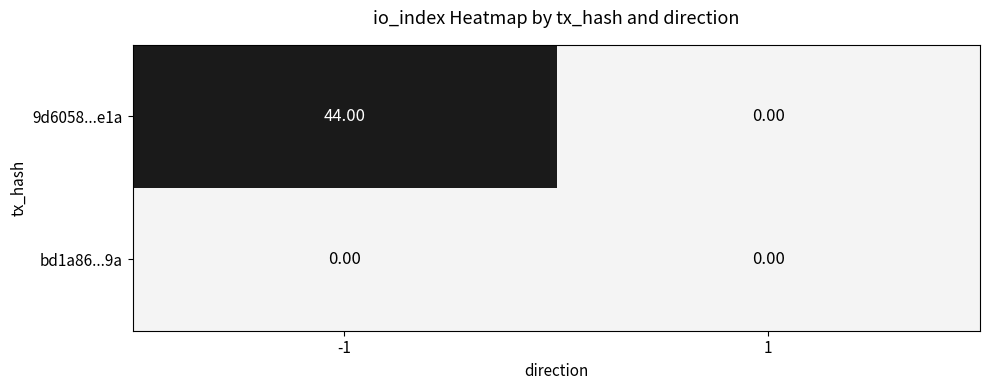

Which series has the largest total across all categories?

9d6058...e1a